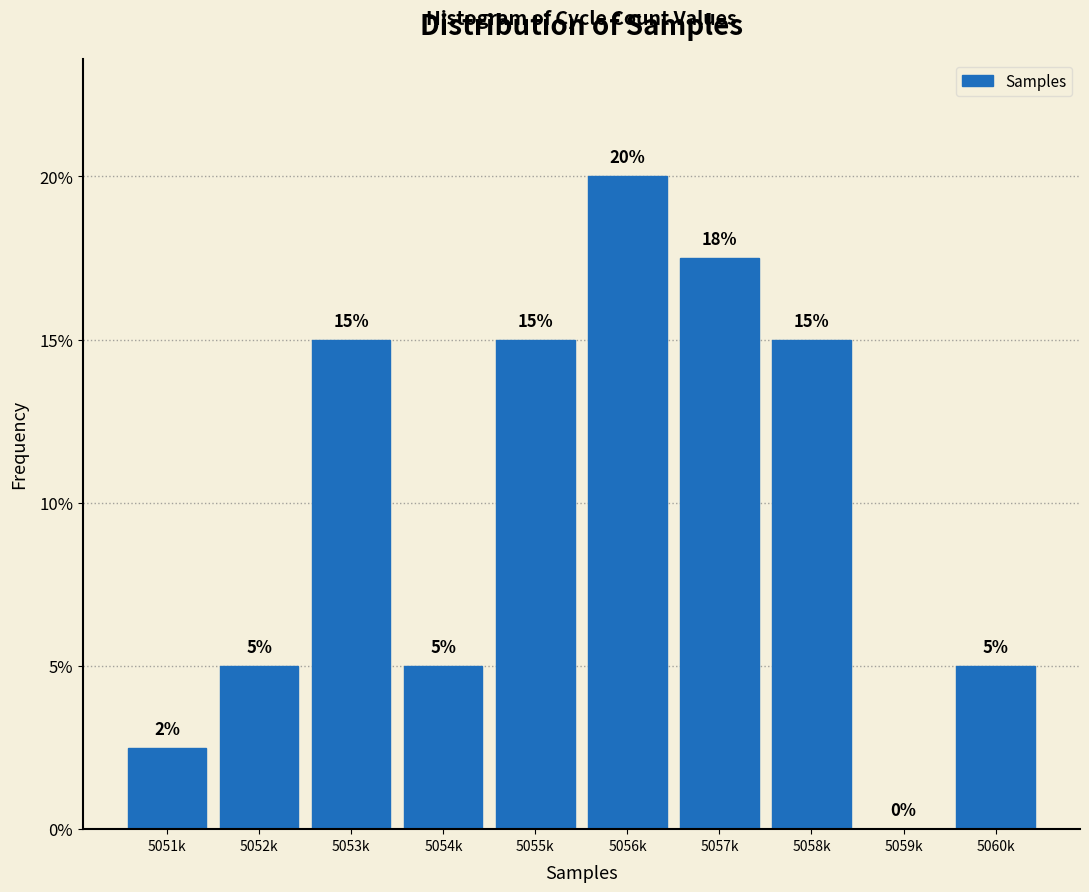

The chart shows a value of 20.0 at 5056k. True or false?

True